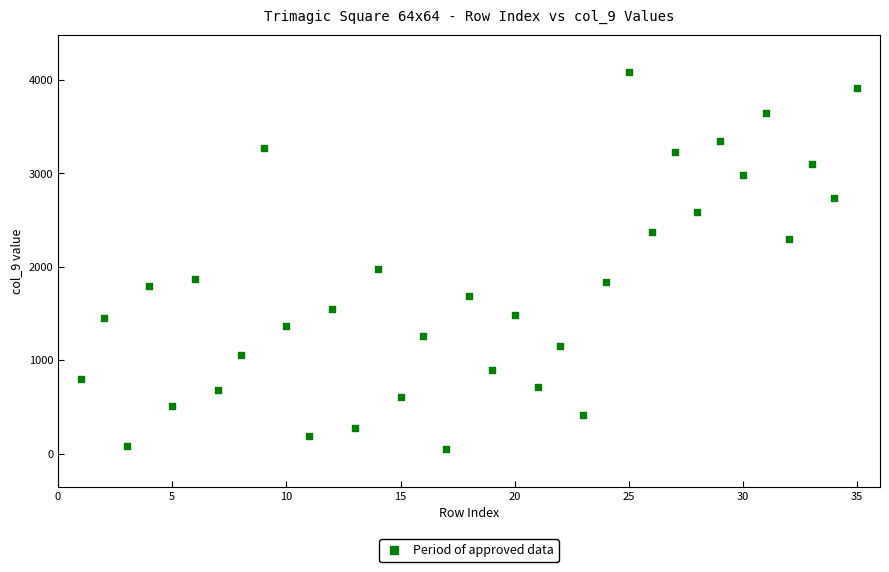

What Y value in the scatter plot is closest to 2064?

1977